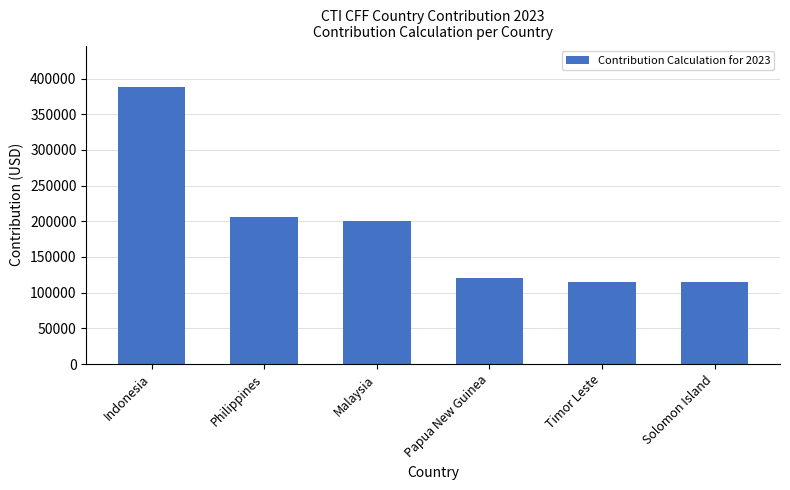

Which has a higher value, Philippines or Timor Leste?

Philippines